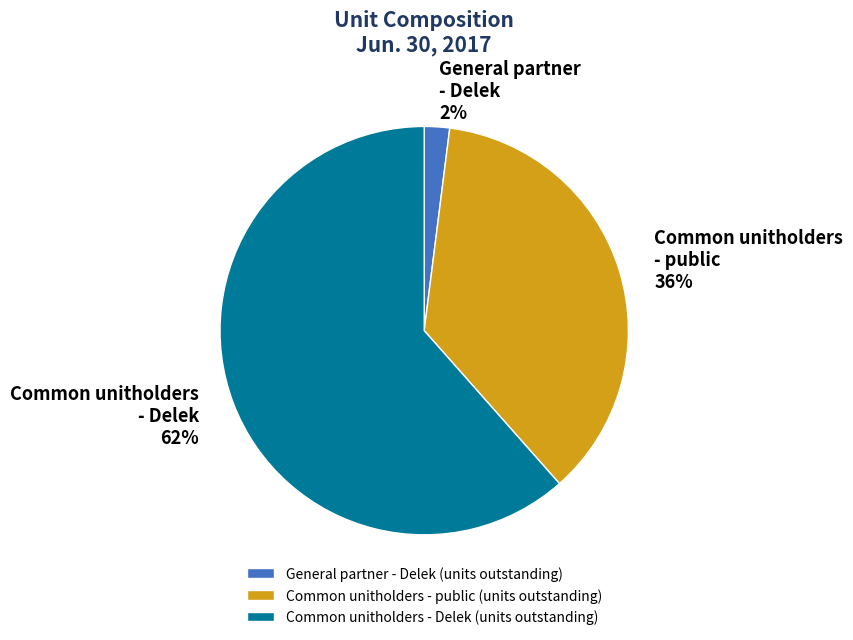

How many segments does this pie chart have?

3